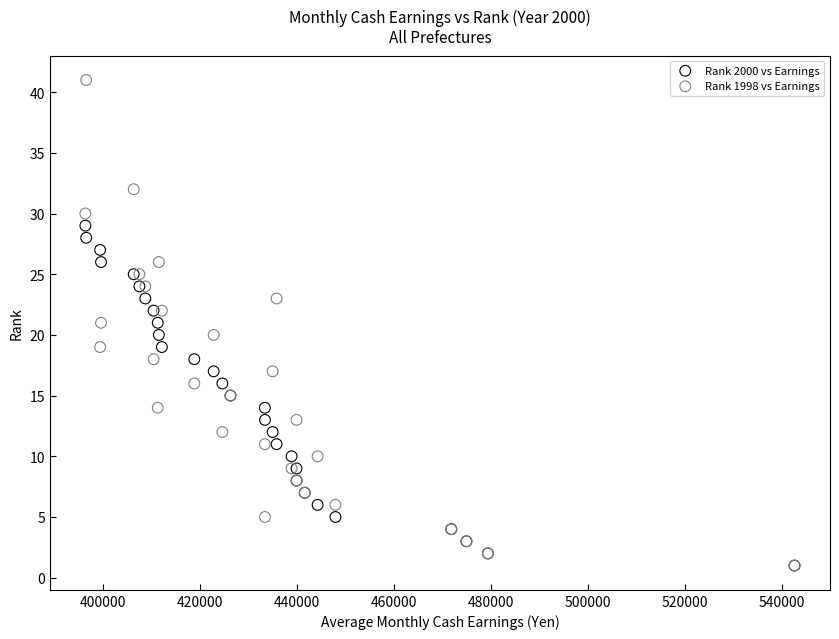

Which series has the widest spread of Y values?

Rank 1998 vs Earnings